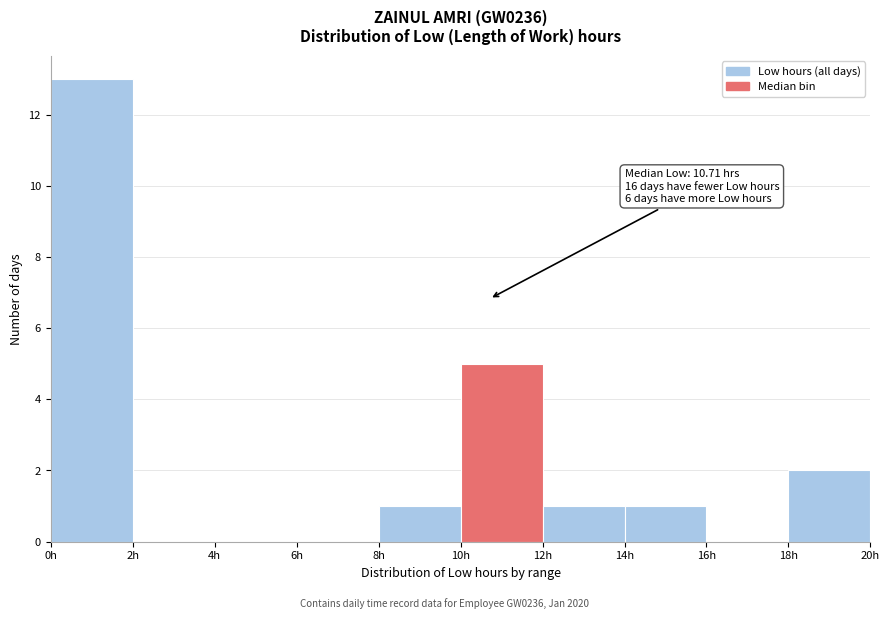

Over which range of the x-axis is the bar tallest?

0 to 2